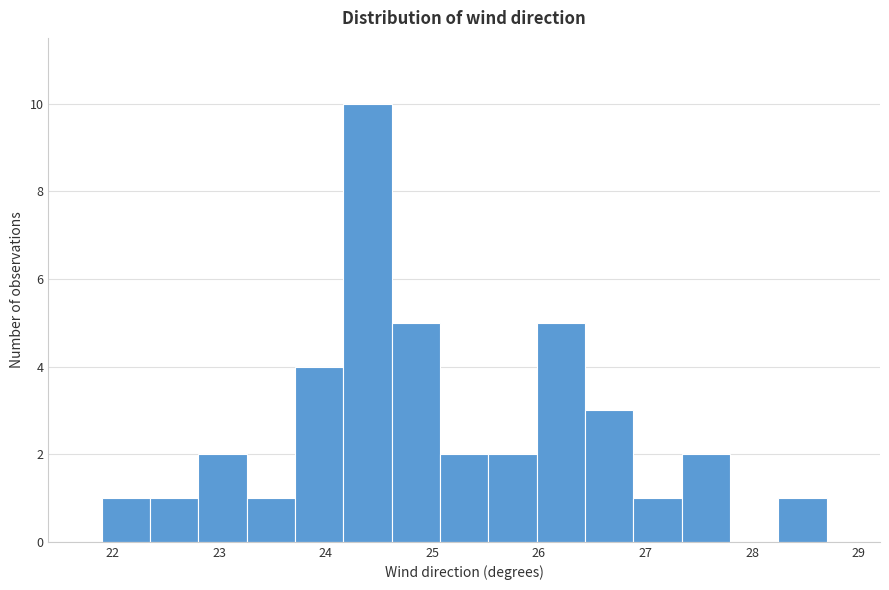

How tall is the bar that spans 24.6 to 25.1 on the x-axis? Neither the bar edges nor the heights are printed on the chart, so give them approximately, as read against the axes.

5